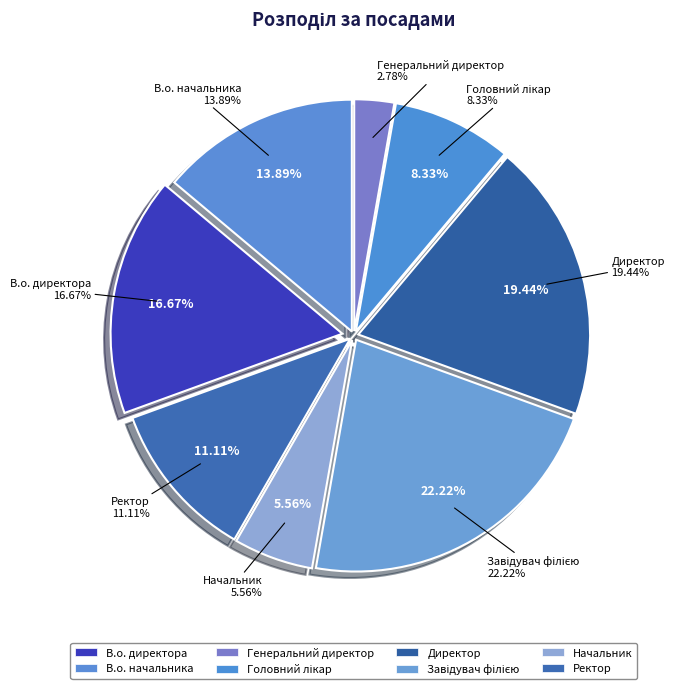

What is the largest slice in the pie chart?

Завідувач філією